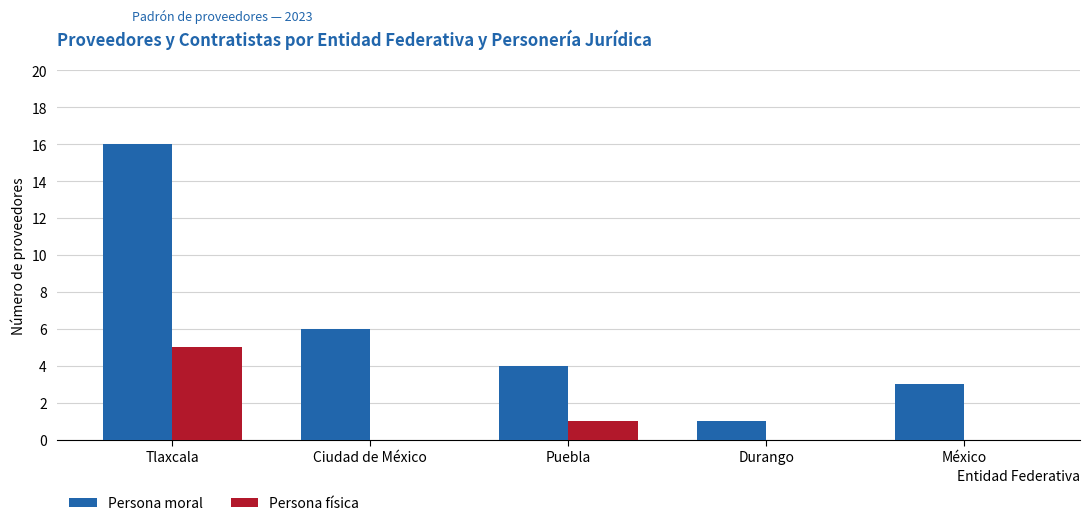

What is the greatest value displayed?

16